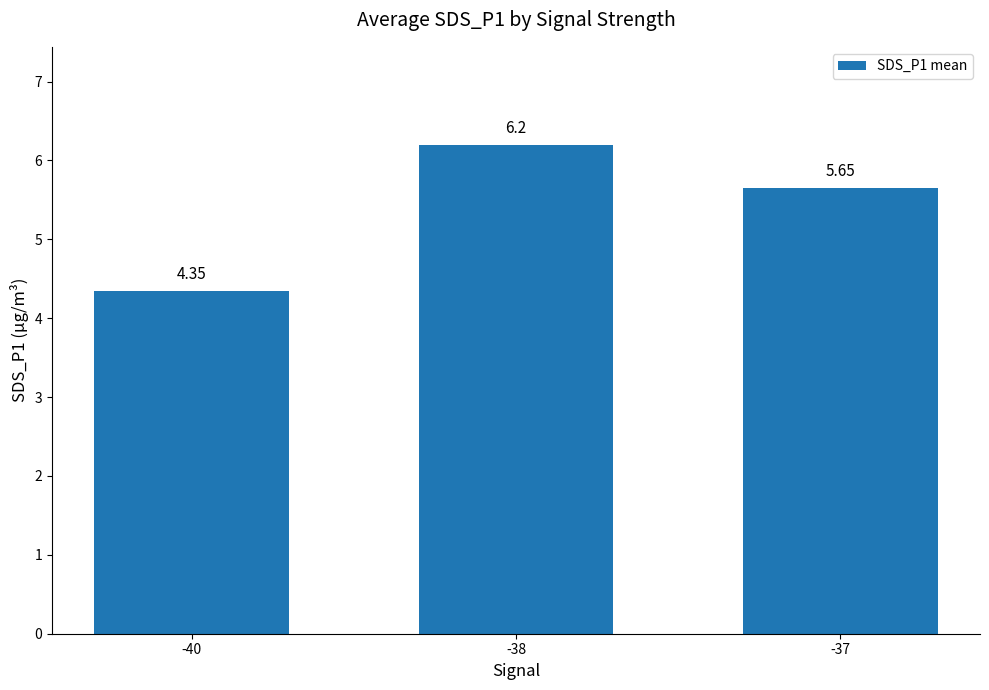

Rank the categories by value from lowest to highest.

-40, -37, -38